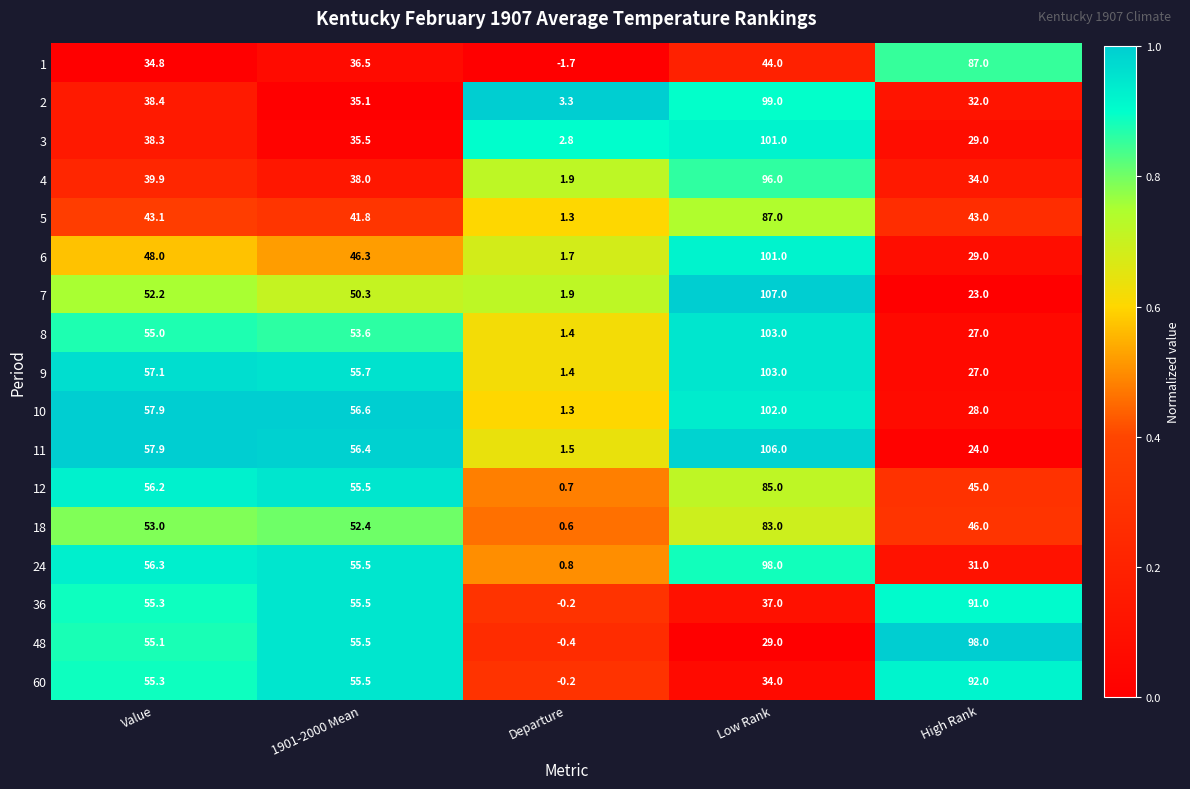

What is the greatest value displayed?

107.0